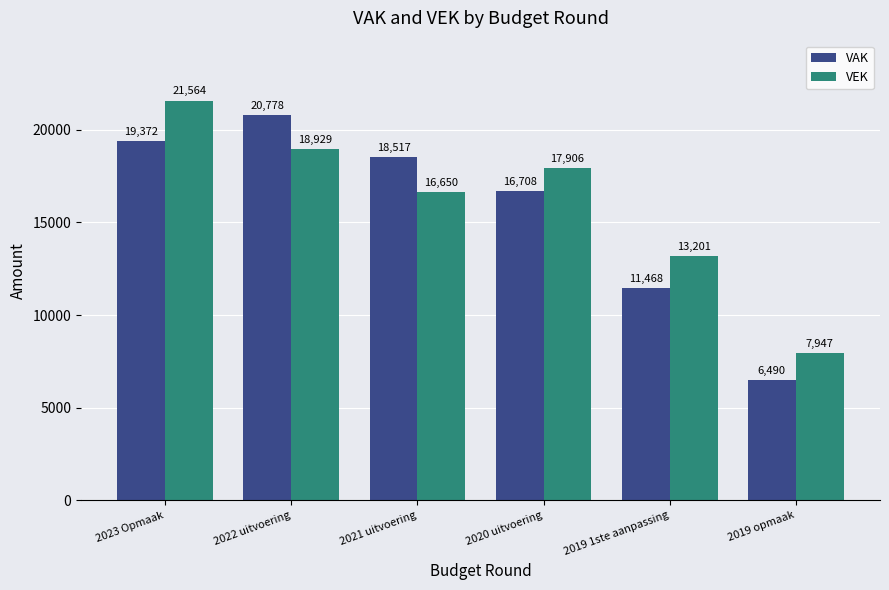

Where is VAK nearest to the value 13634?

2019 1ste aanpassing